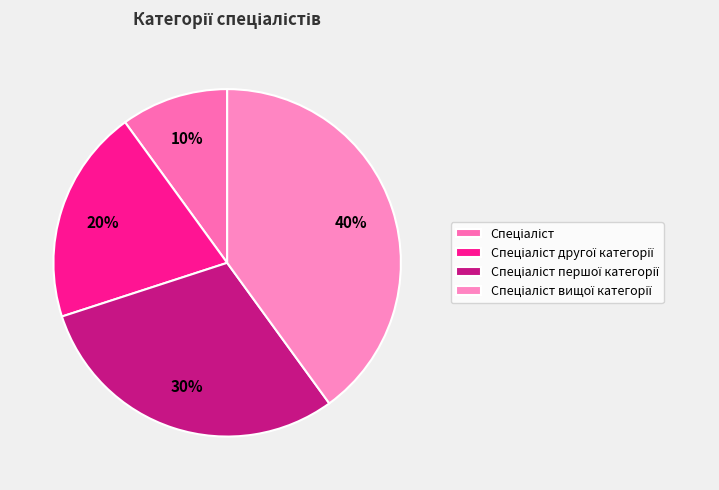

Rank the categories by value from highest to lowest.

Спеціаліст вищої категорії, Спеціаліст першої категорії, Спеціаліст другої категорії, Спеціаліст